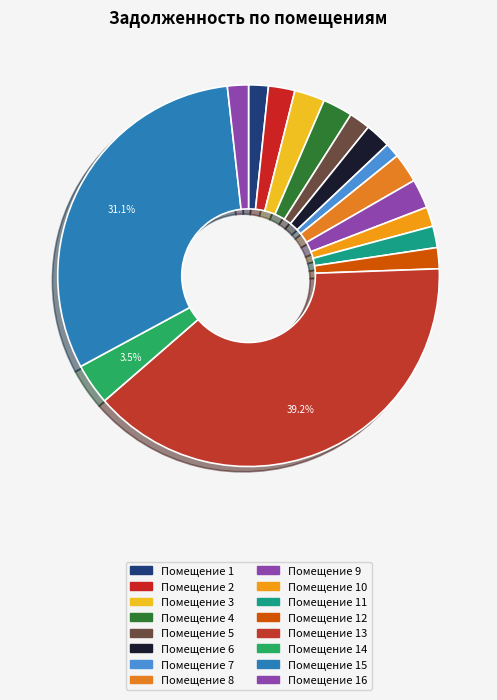

How many slices are in this pie chart?

16